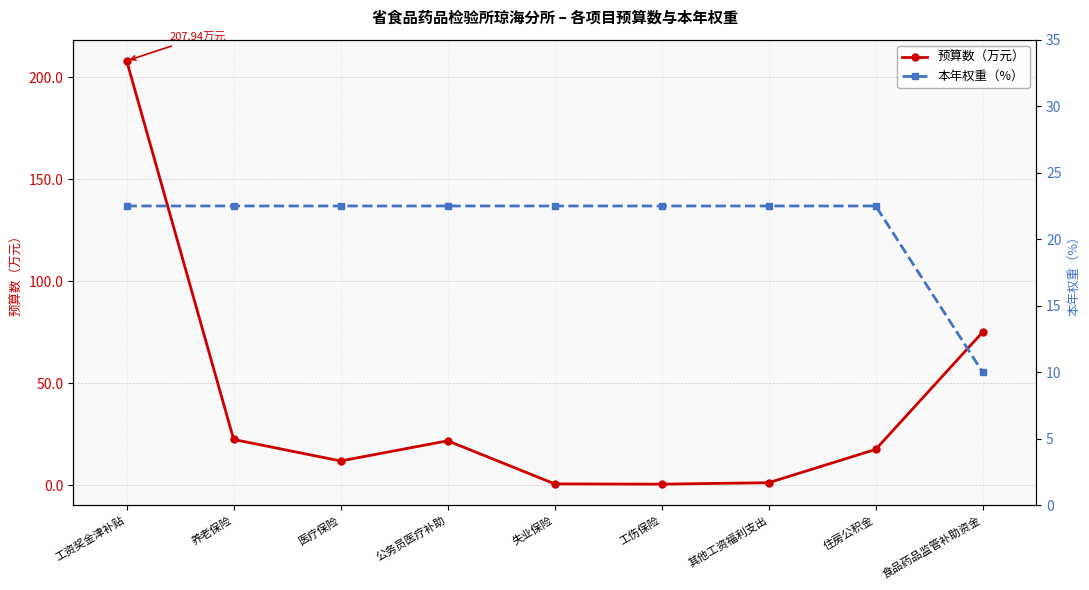

At which label does 本年权重（%） first exceed 22?

工资奖金津补贴